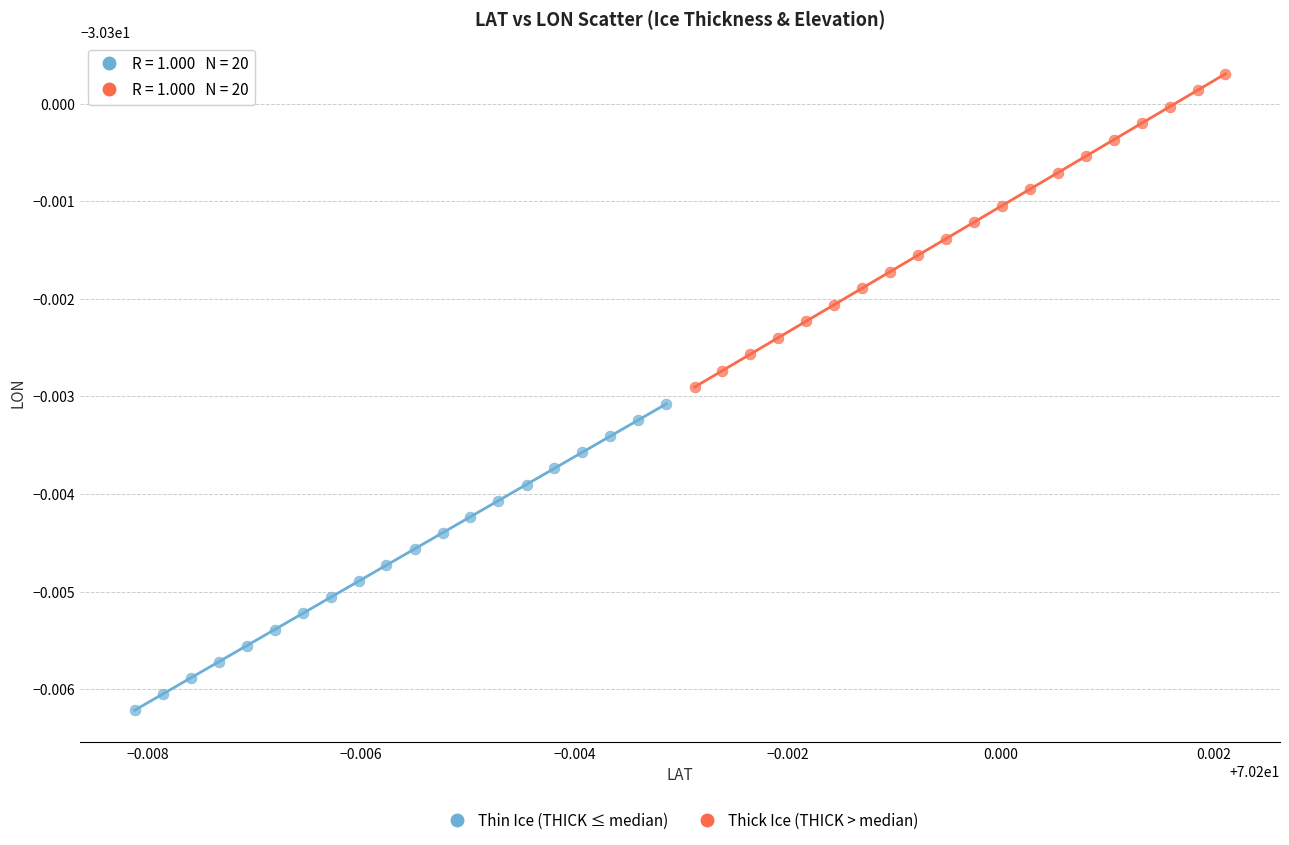

What are all the series names shown in the legend?

Thin Ice (THICK ≤ median), Thick Ice (THICK > median)